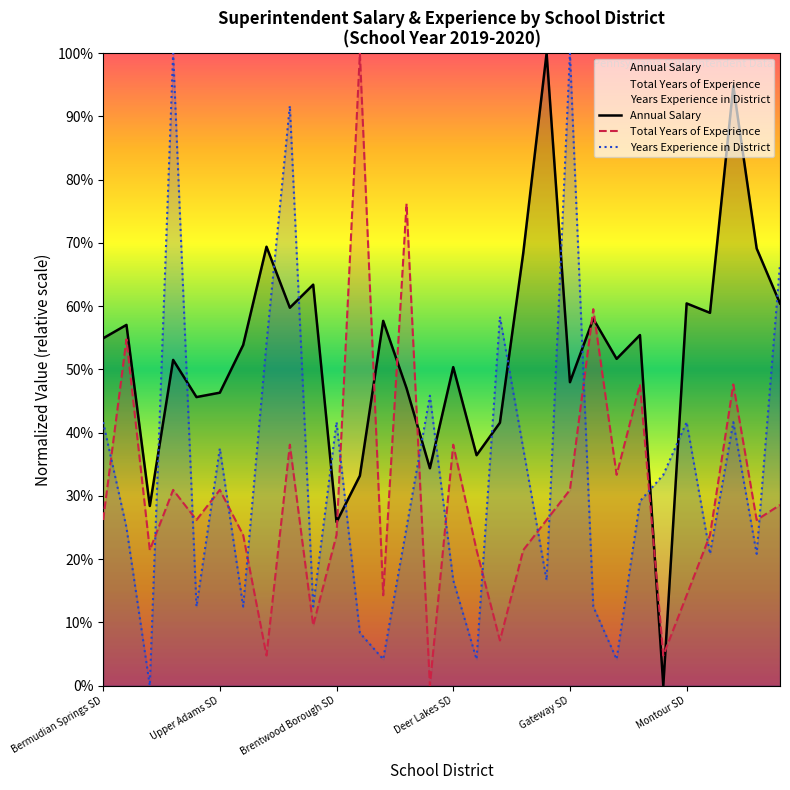

True or false: Years Experience in District has a value of 0.1 at 6.

True